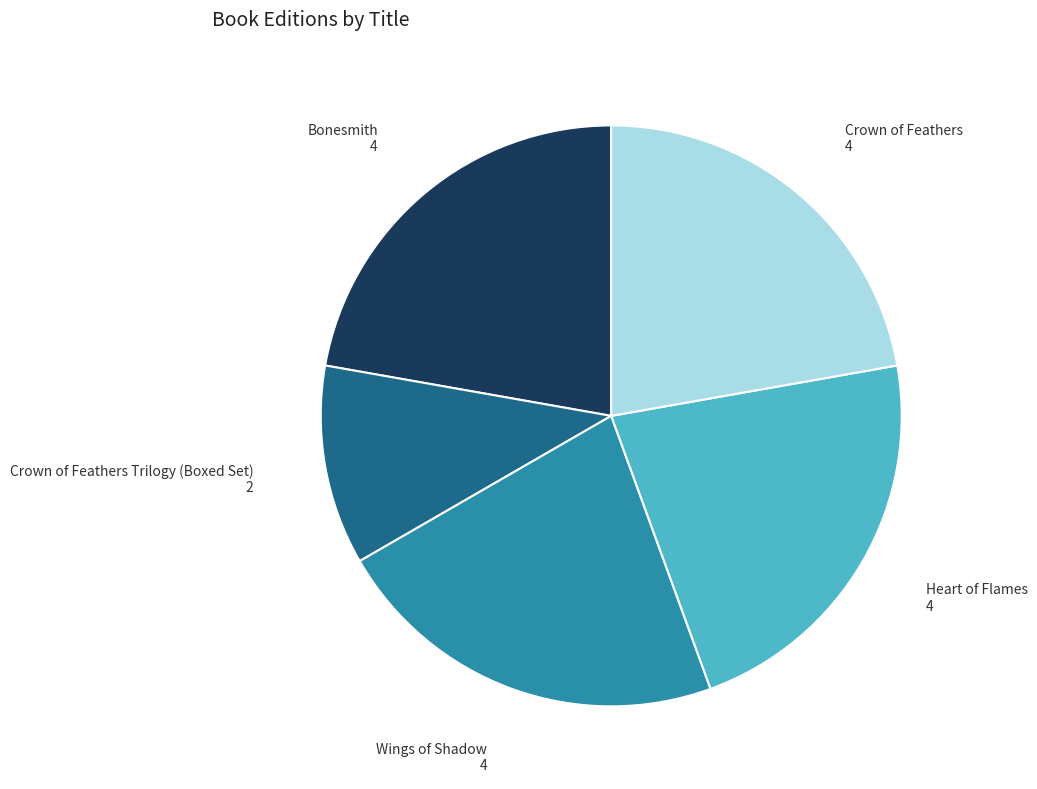

Is there any slice that represents more than half of the pie?

No